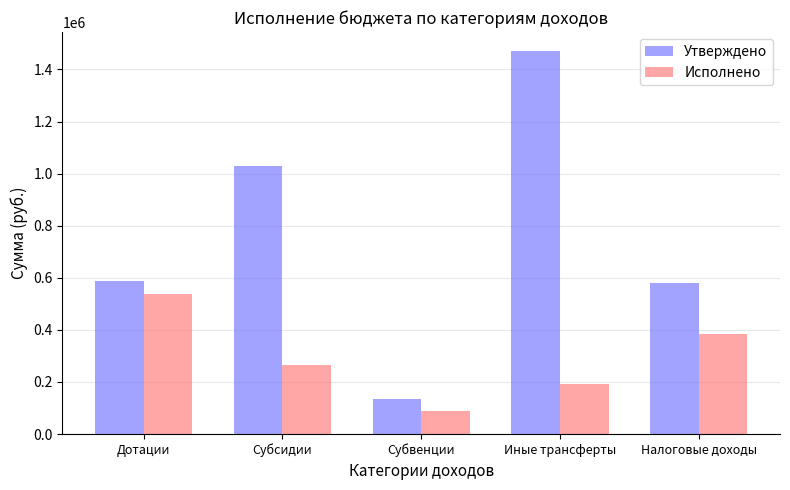

List the series in order of their peak value, lowest first.

Исполнено, Утверждено